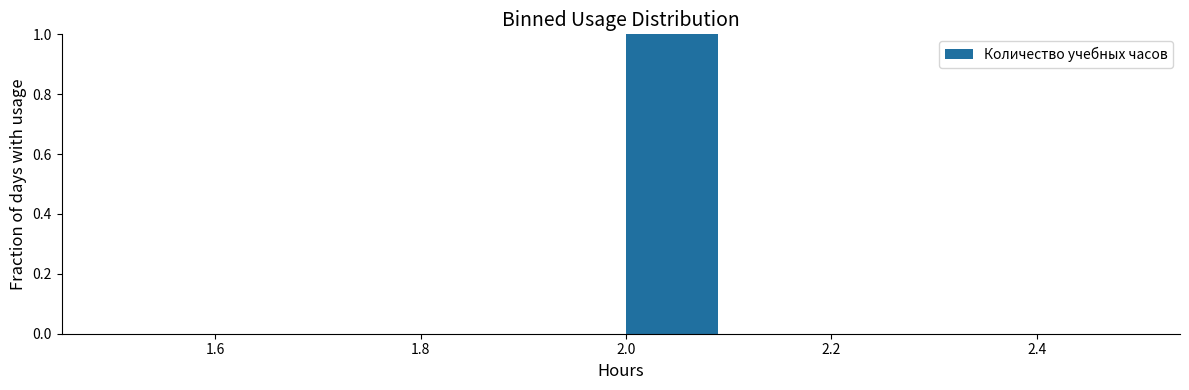

Reading left to right, transcribe this chart: for each bar, give the range it covers on the x-axis and its height. The values are not printed on the chart, so give them approximately, as read against the axis.

1.5 to 1.6: 0
1.6 to 1.7: 0
1.7 to 1.8: 0
1.8 to 1.9: 0
1.9 to 2.0: 0
2.0 to 2.1: 1
2.1 to 2.2: 0
2.2 to 2.3: 0
2.3 to 2.4: 0
2.4 to 2.5: 0